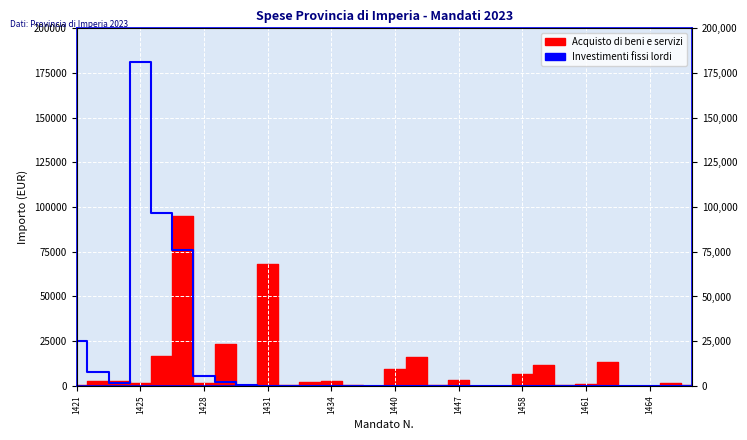

True or false: the data shows 98341.7 at 19.

False